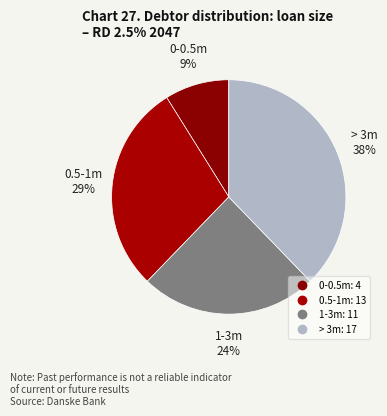

How many segments does this pie chart have?

4